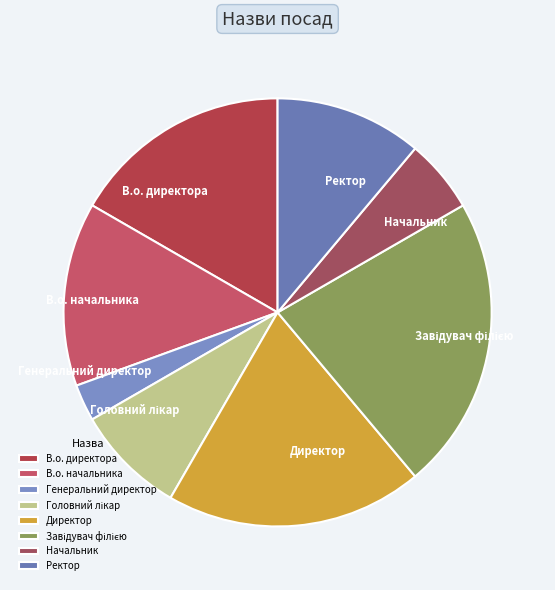

Do В.о. начальника and В.о. директора together represent more than half of the pie?

No